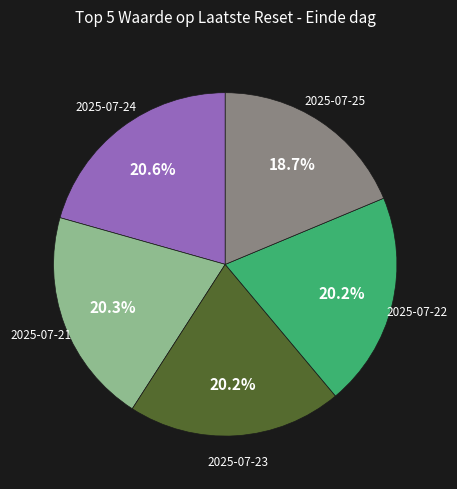

Does any single category account for the majority?

No